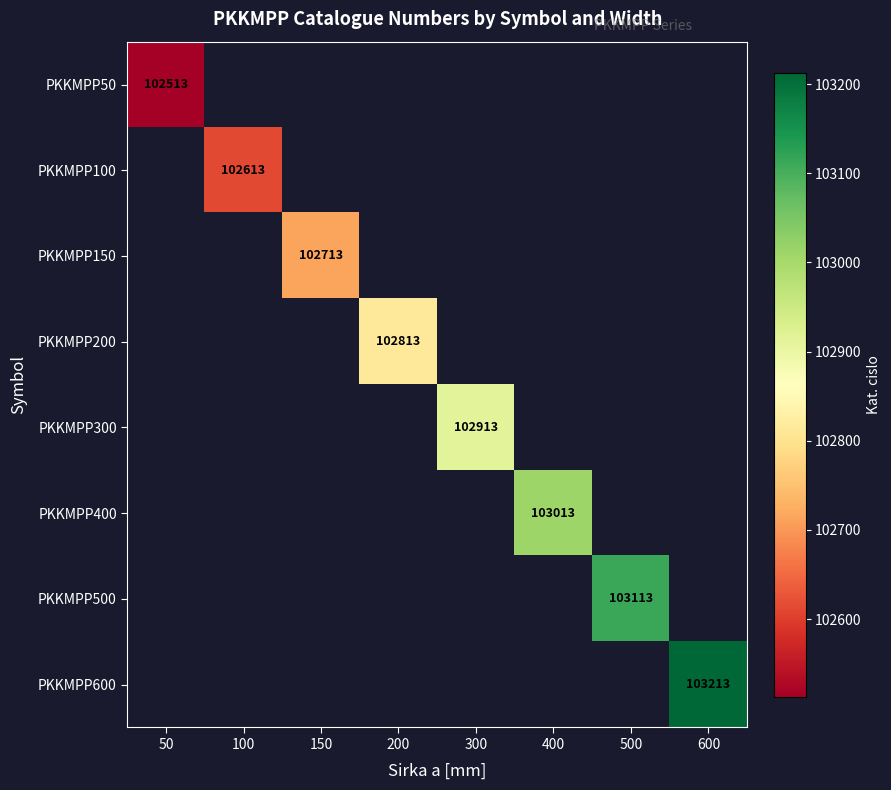

How many values in PKKMPP600 are above zero?

1